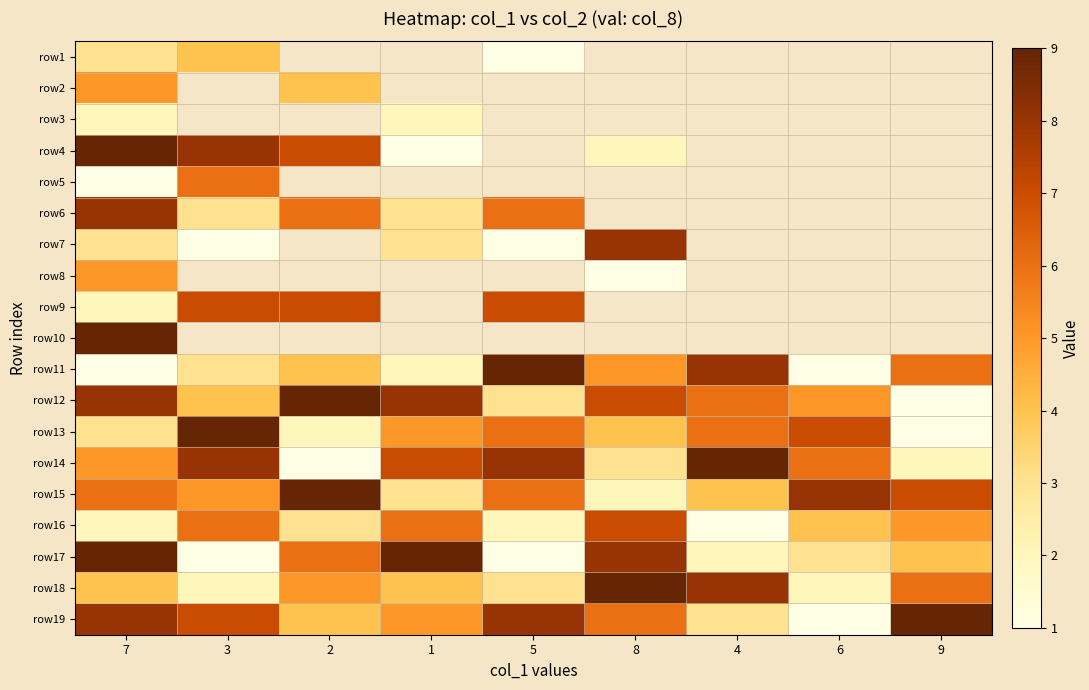

What is the minimum value shown in the chart?

1.0